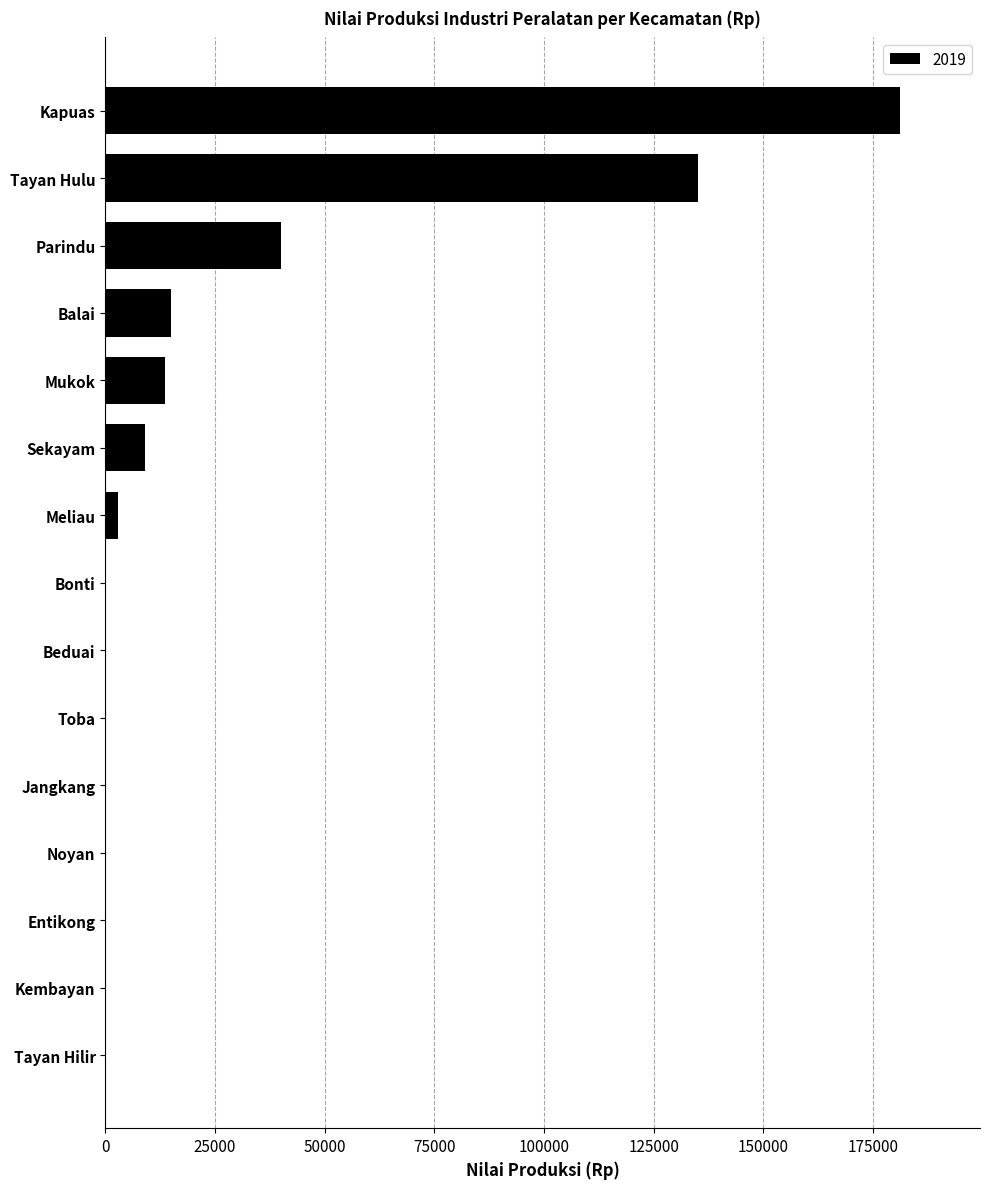

At which category does the chart reach its peak across all series?

Kapuas